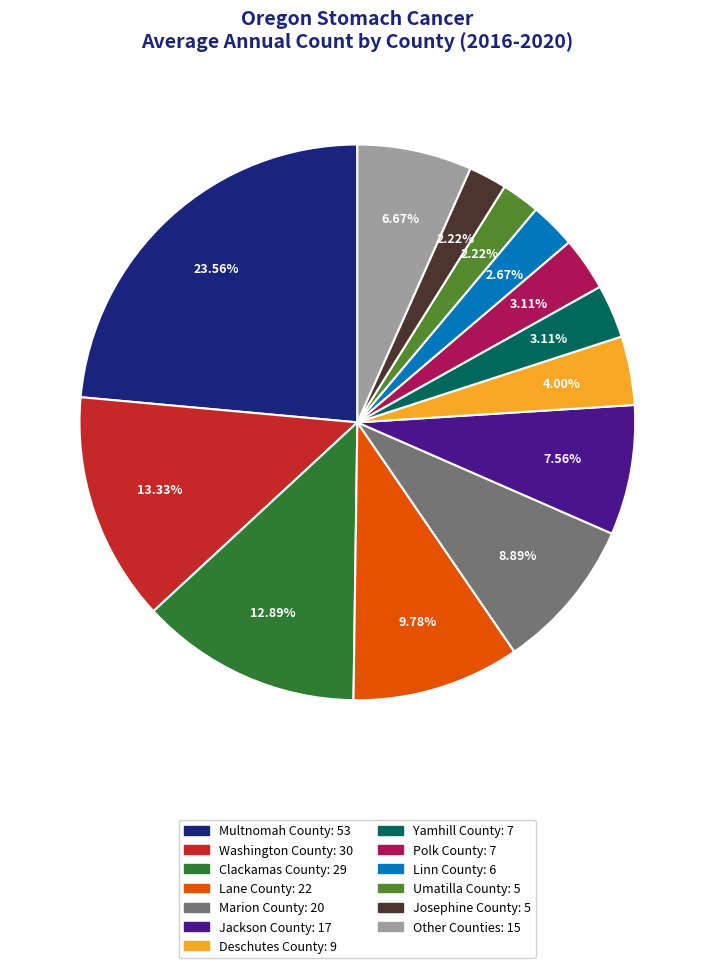

Is there a majority slice in this chart?

No